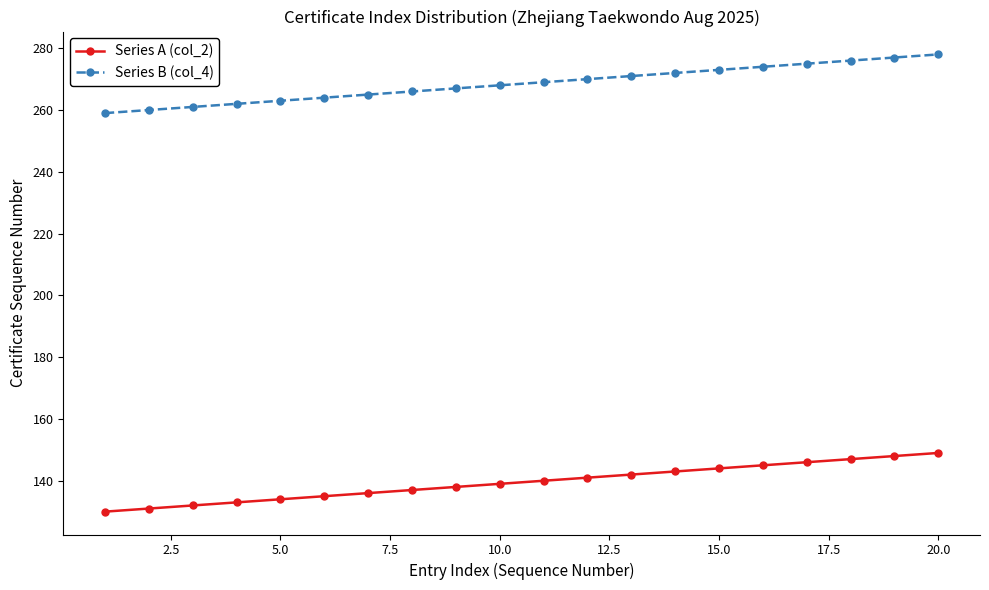

How many values in the Series B (col_4) series are below 269?

10